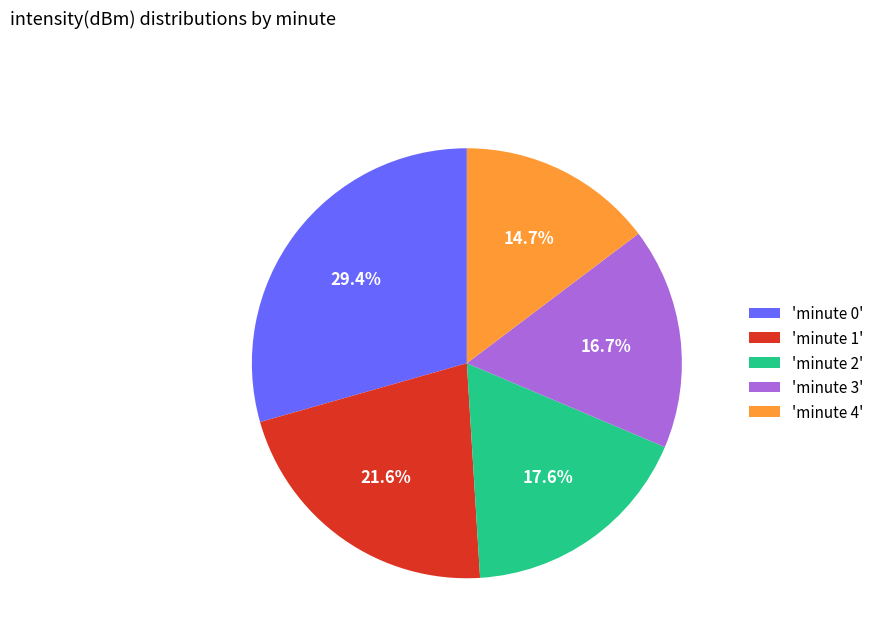

Between 'minute 1' and 'minute 3', which is larger?

'minute 1'